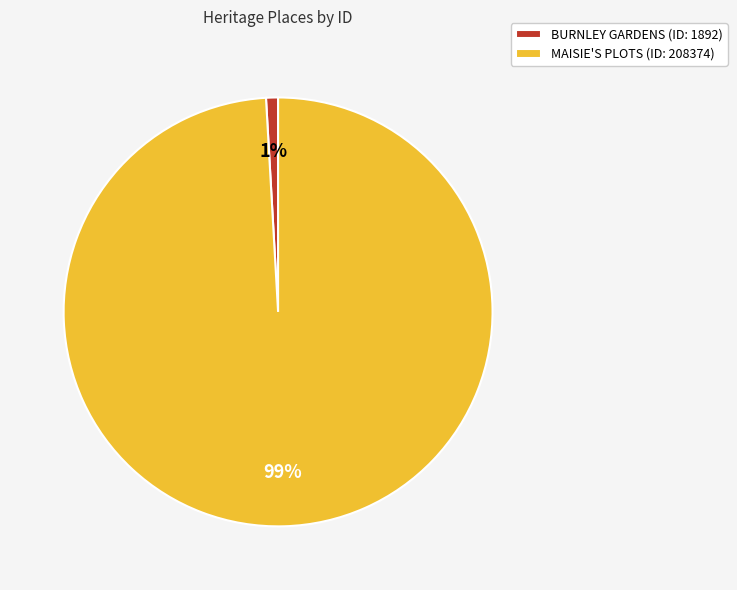

How many slices are in this pie chart?

2